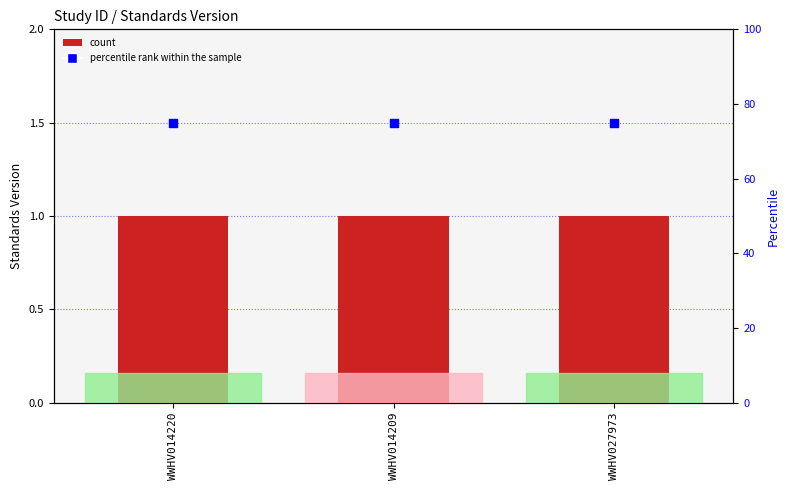

Which series has the largest Y range (max minus min)?

Standards Version